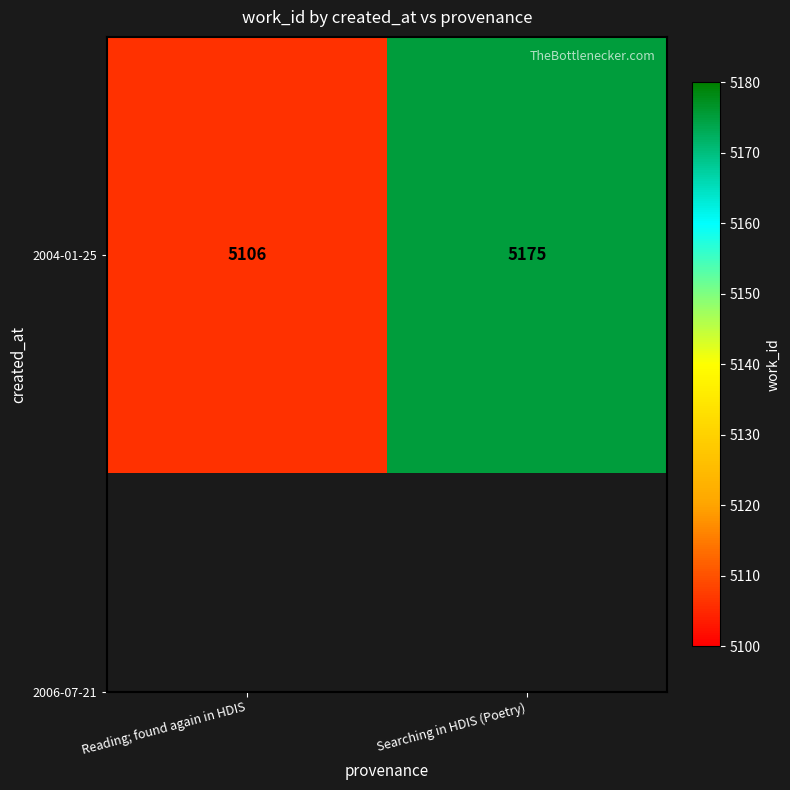

List the labels in order of value, smallest first.

Reading; found again in HDIS, Searching in HDIS (Poetry)